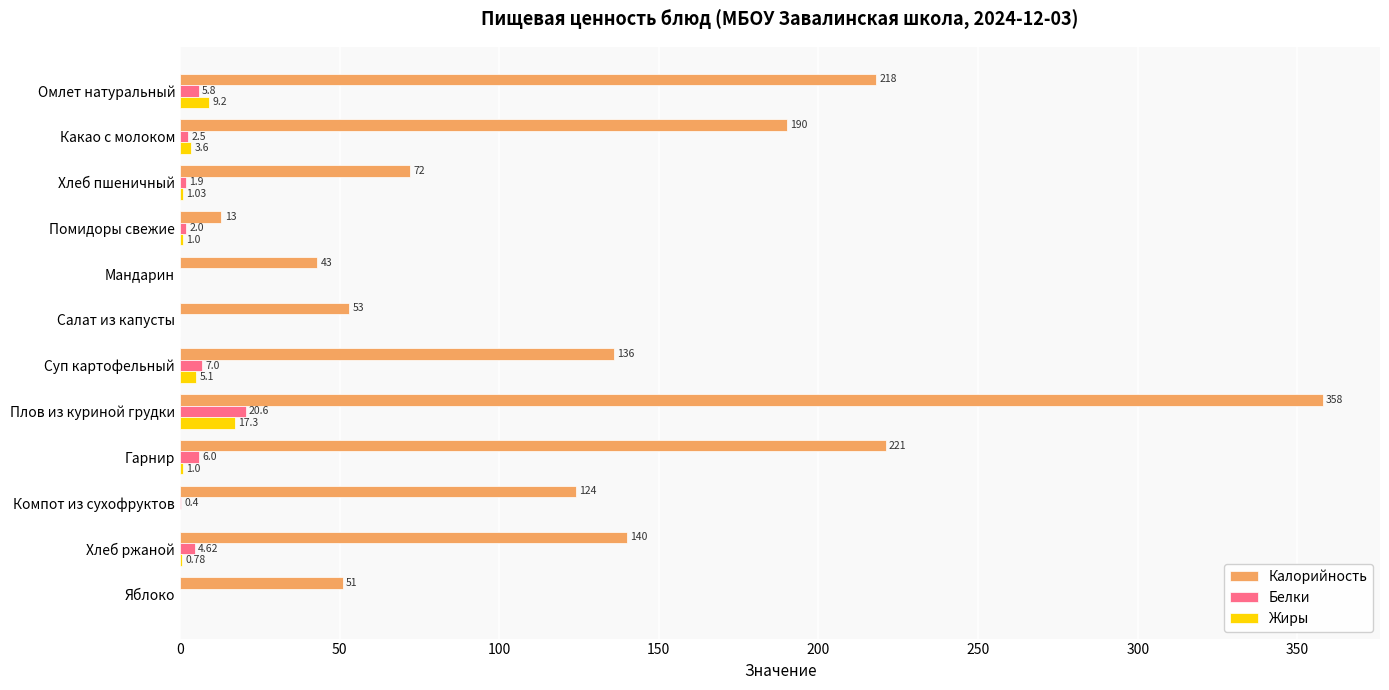

Which category has the highest value across all series?

Плов из куриной грудки